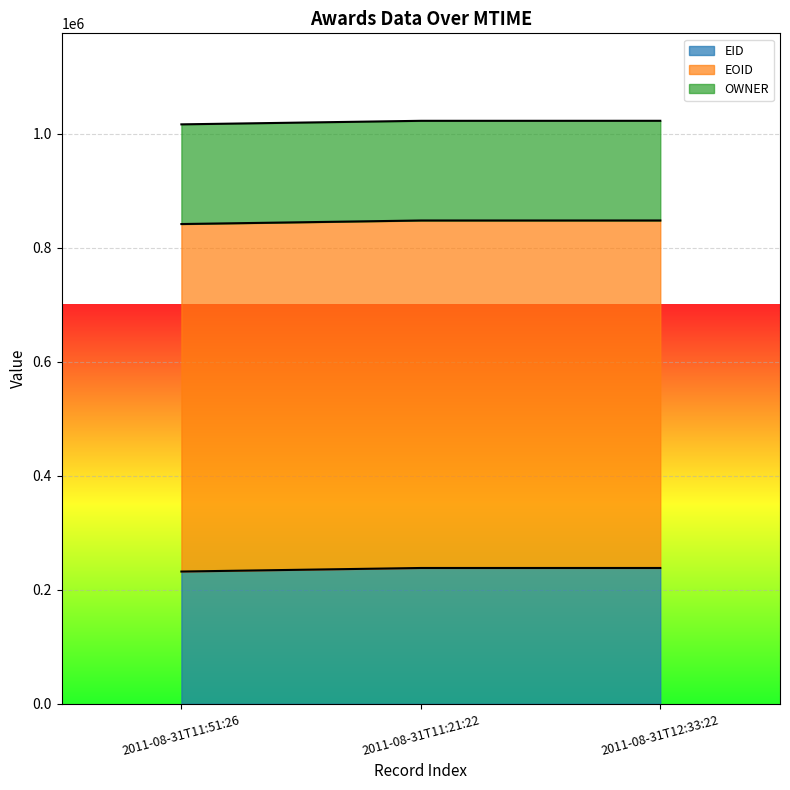

Count the number of data series in this chart.

3